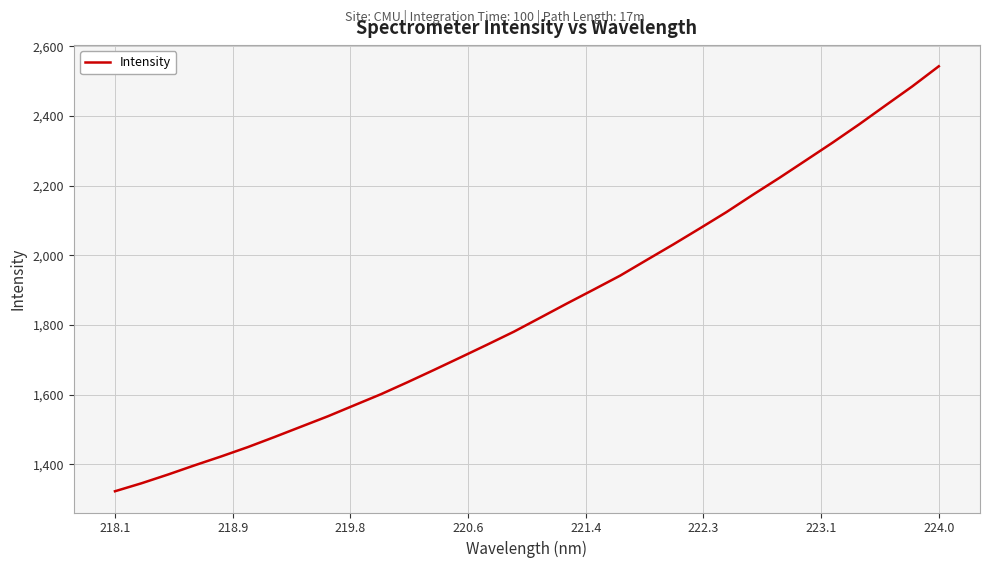

What is the difference between the maximum and minimum values?

1220.1